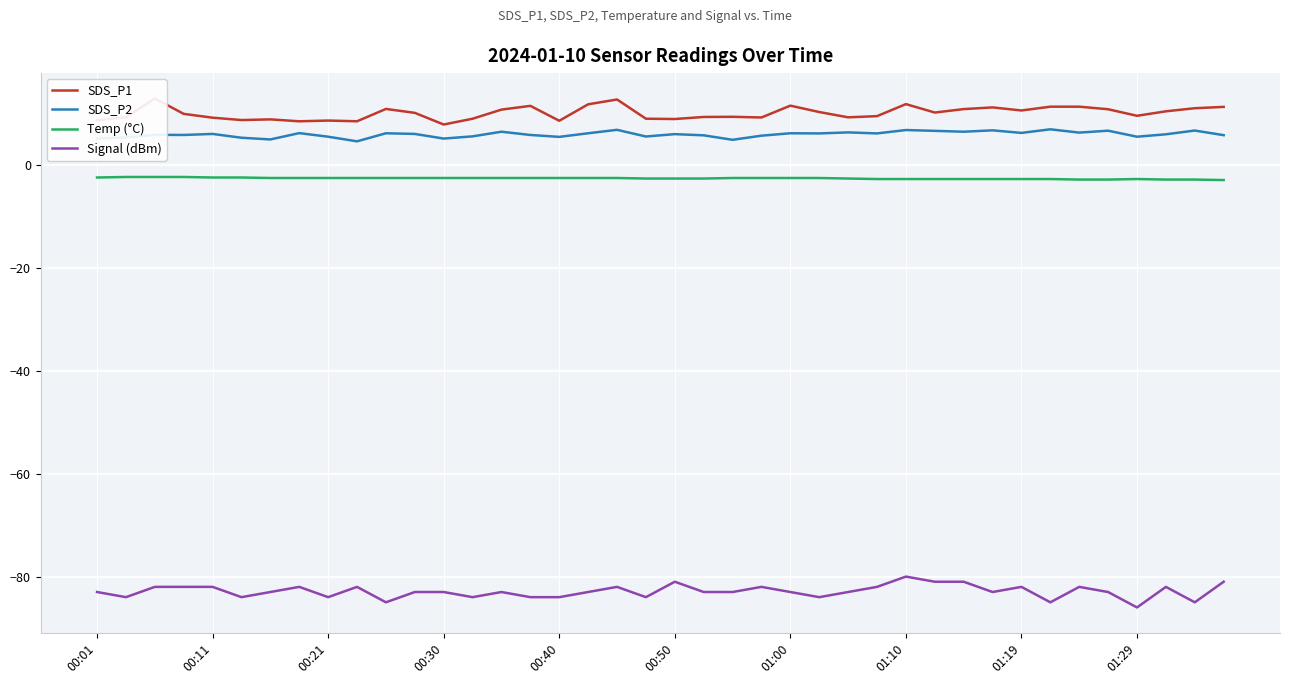

Which category has the highest value in the Signal (dBm) series?

01:10